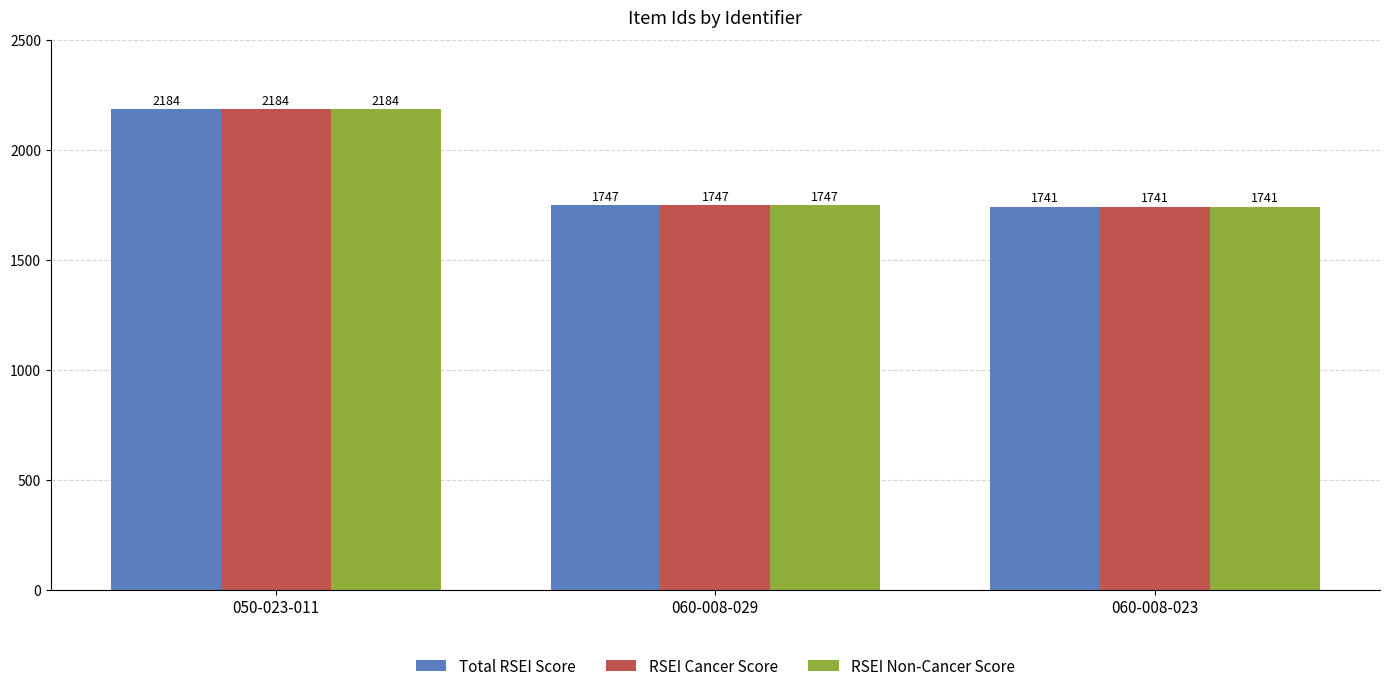

What is the difference between the Total RSEI Score values at 050-023-011 and 060-008-023?

443